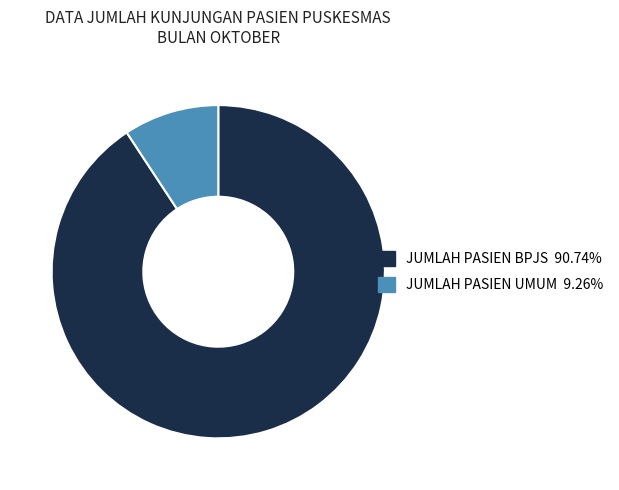

Is the sum of JUMLAH PASIEN UMUM 9.26% and JUMLAH PASIEN BPJS 90.74% greater than half?

Yes